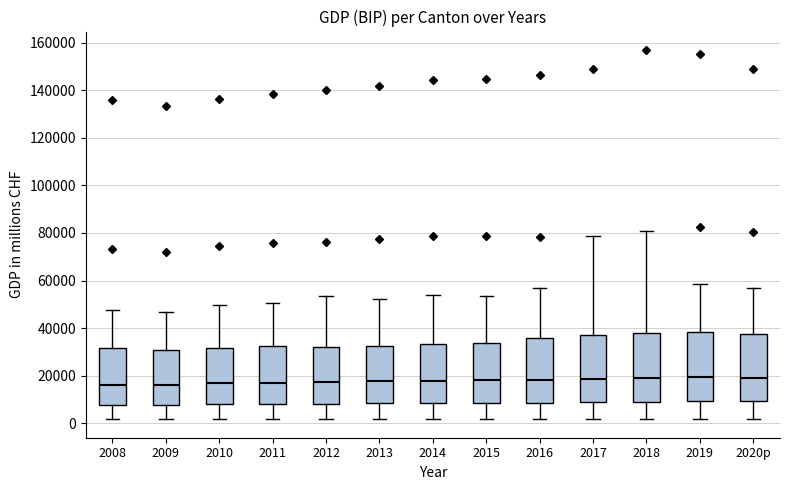

Where does the median line of the box for 2009 sit on the y-axis? The values are not printed on the chart, so give them approximately, as read against the axis.

16000